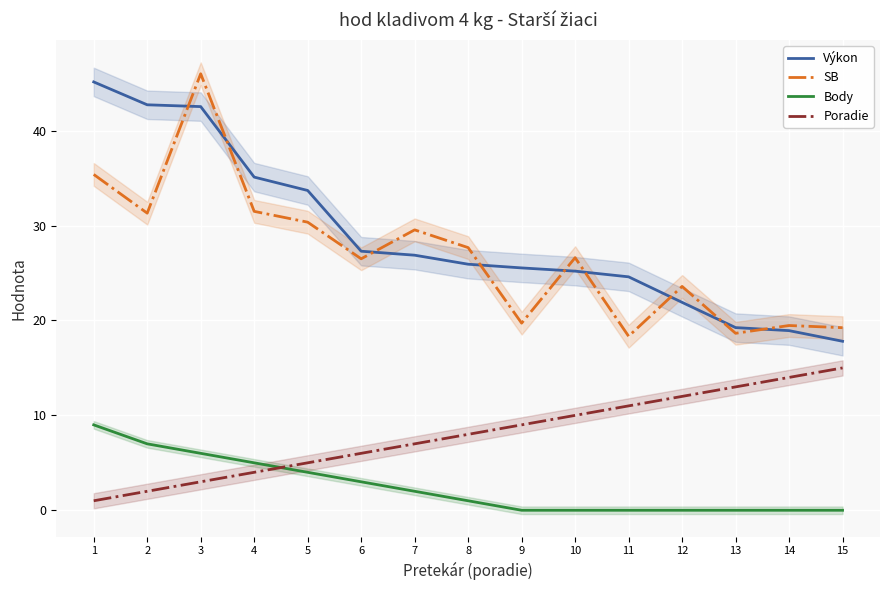

What is the difference between the second highest and minimum values in the SB series?

17.1